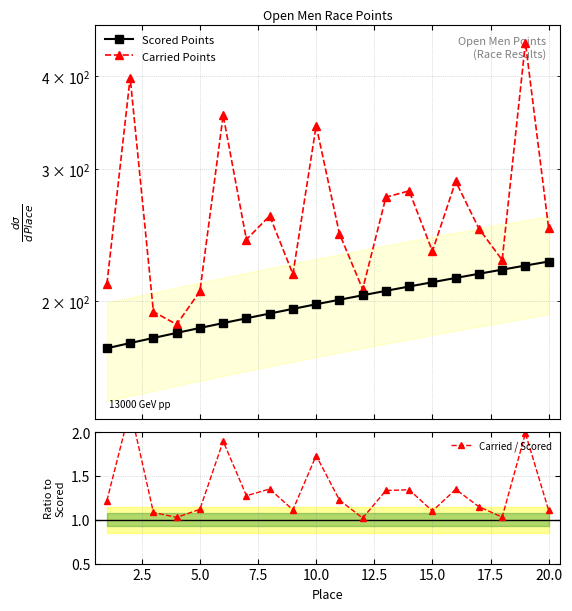

True or false: Scored Points has more than 1 interior local peaks.

False